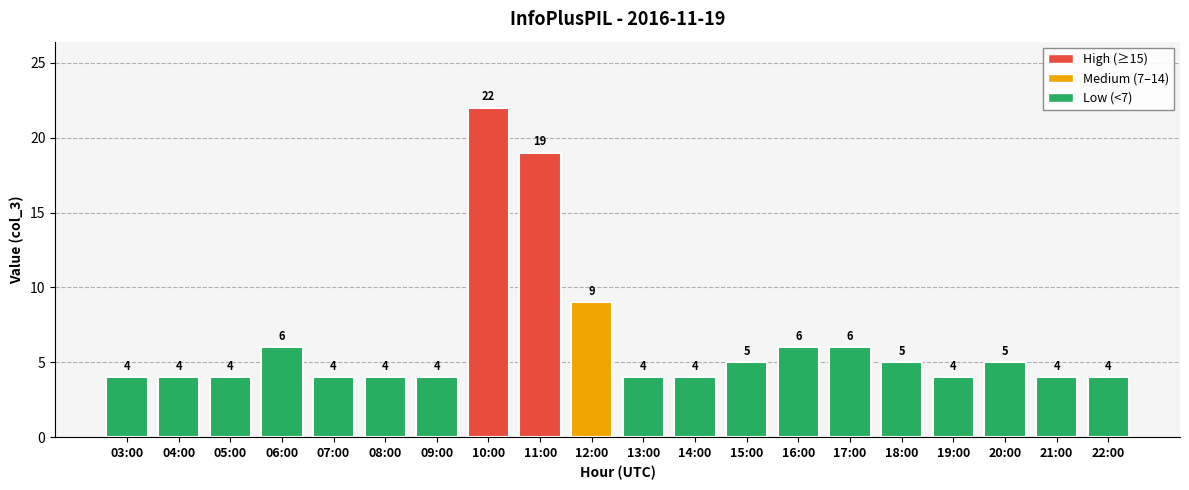

What is the label of the 8th bar from the left?

10:00